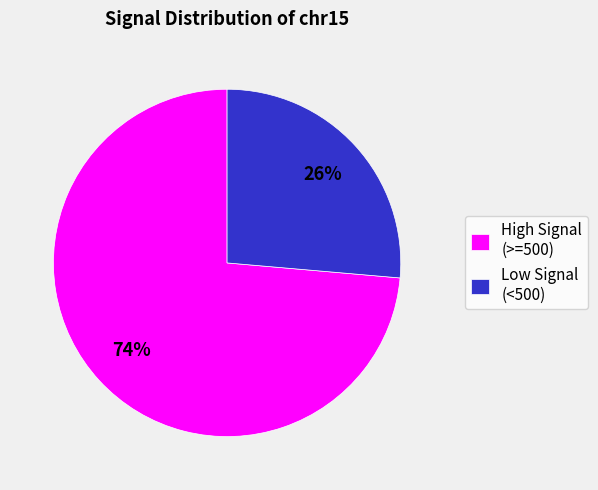

The High Signal (>=500) slice represents 65% of the pie. True or false?

False